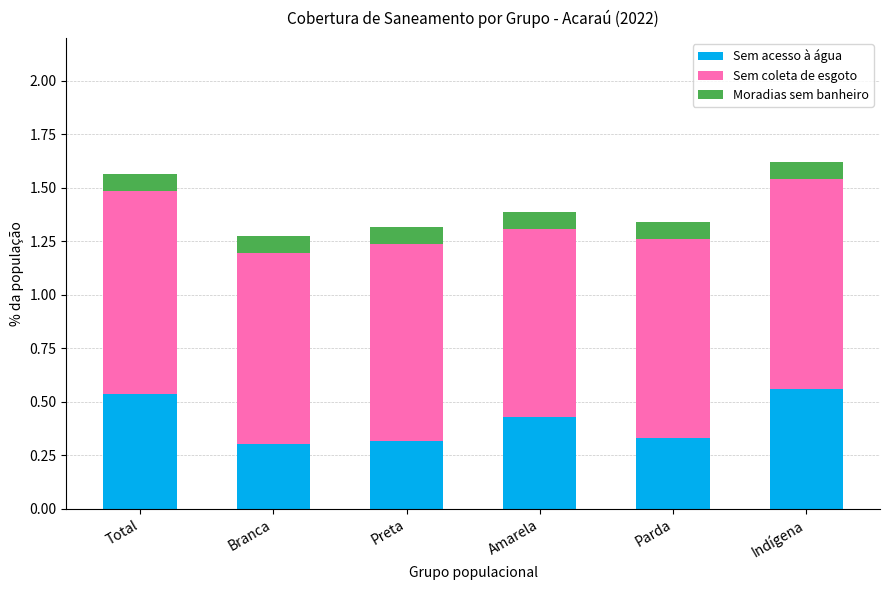

True or false: Sem acesso à água has a value of 0.4 at Preta.

False